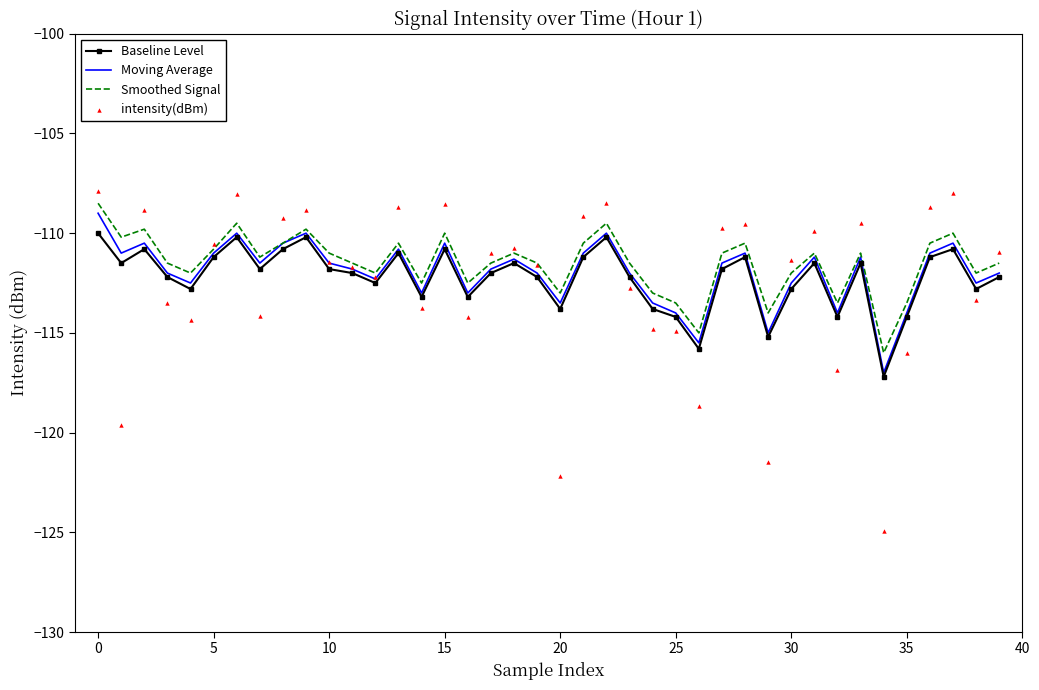

At how many categories does at least one series exceed -117?

40